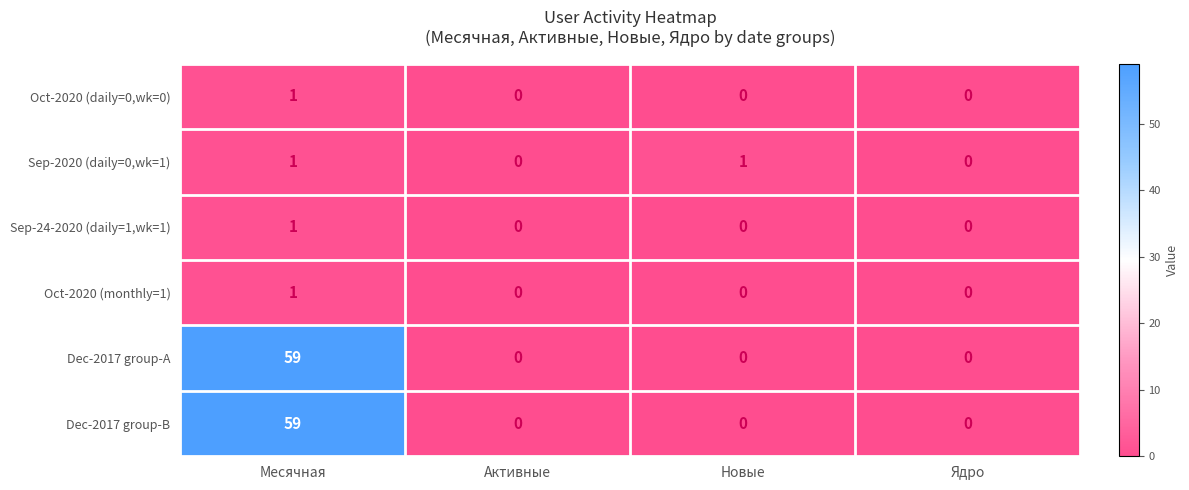

At which category is the sum across all series the highest?

Месячная